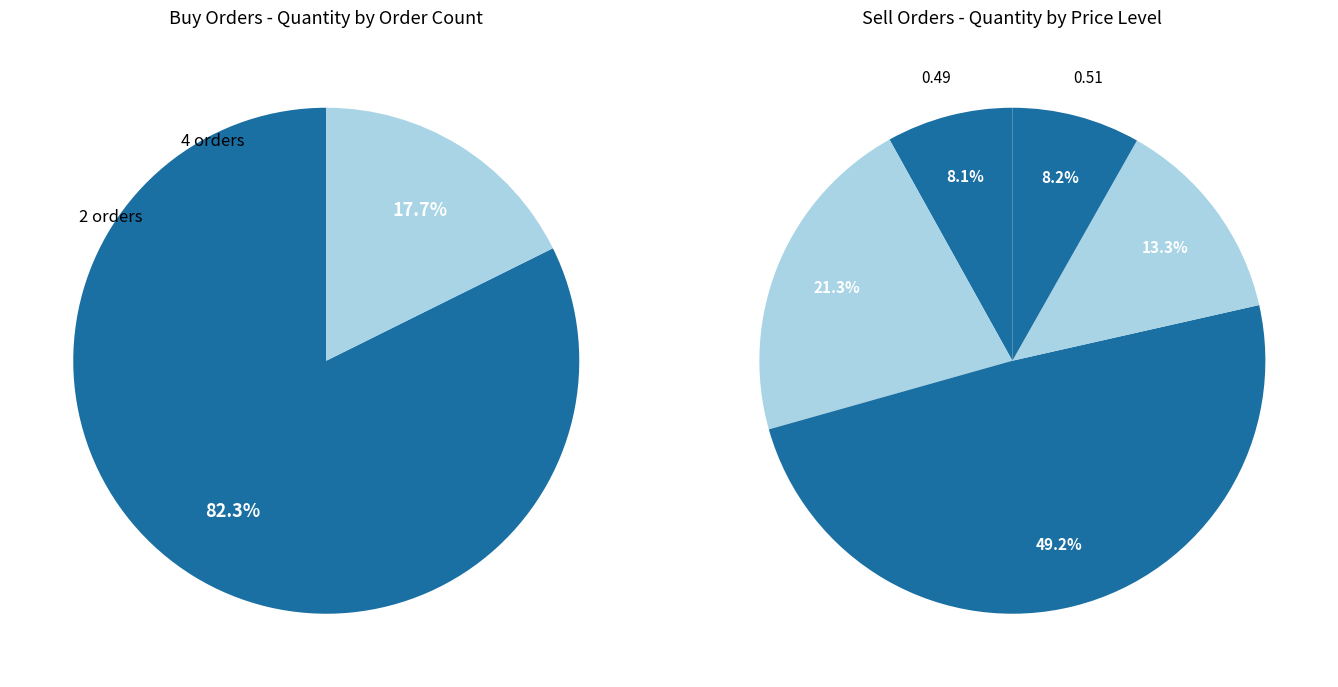

Which has a higher value, 2 buy orders (0.47) or 4 buy orders?

2 buy orders (0.47)